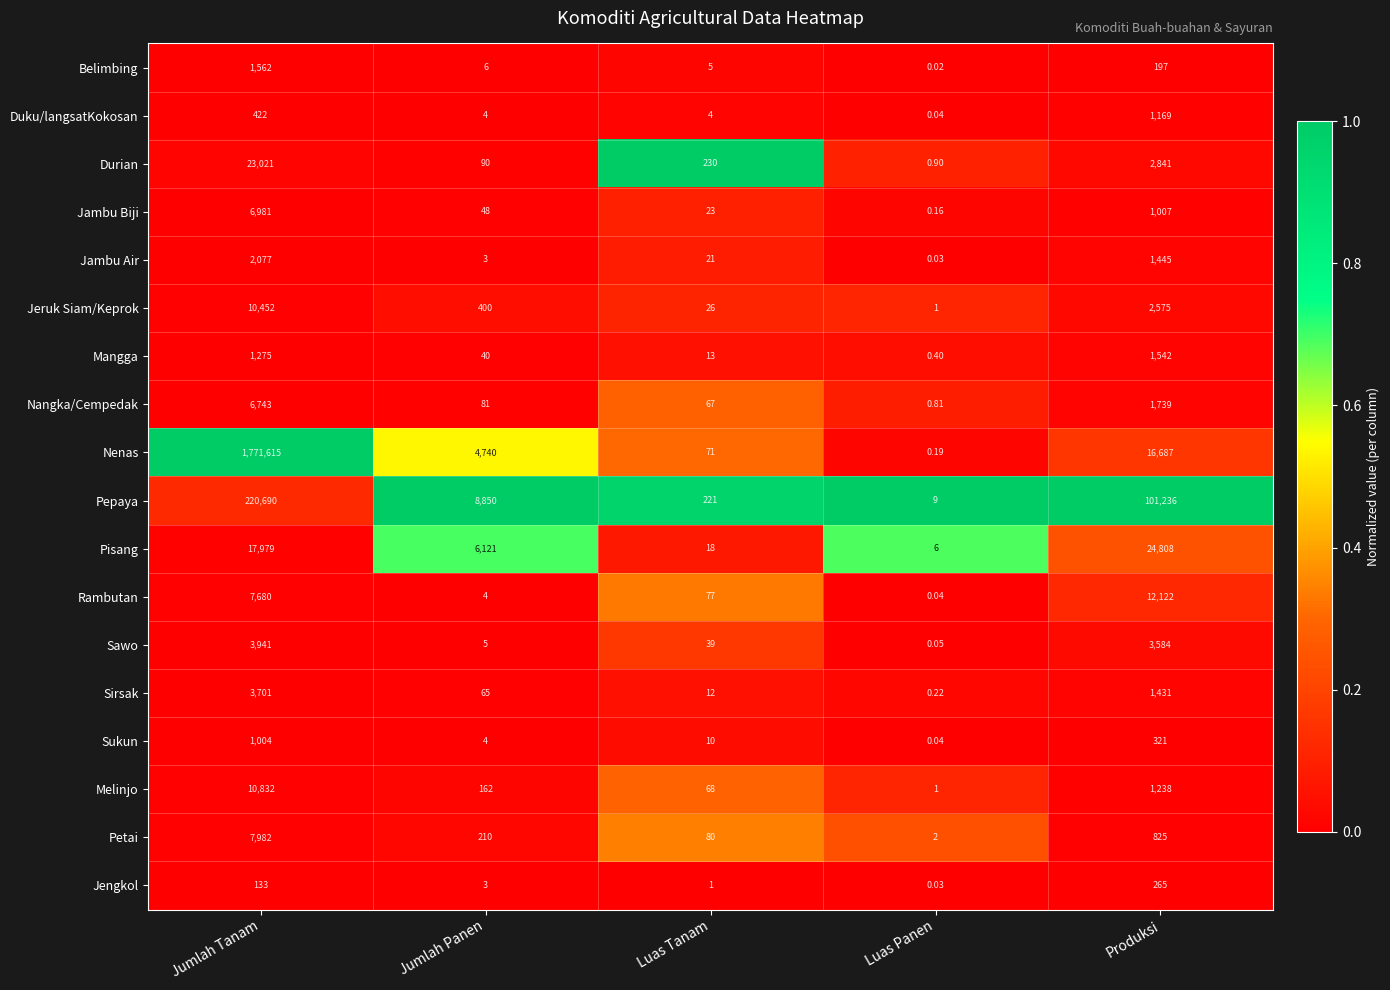

At which label does Petai first exceed 210?

Jumlah Tanam